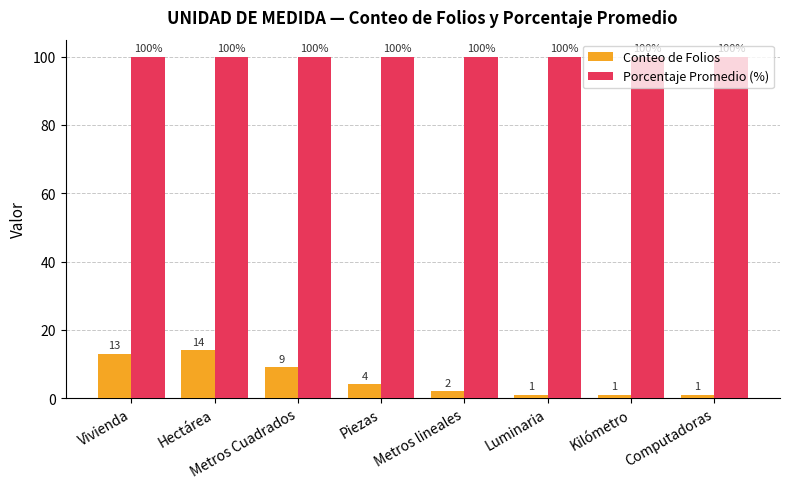

How many groups of bars are there?

8